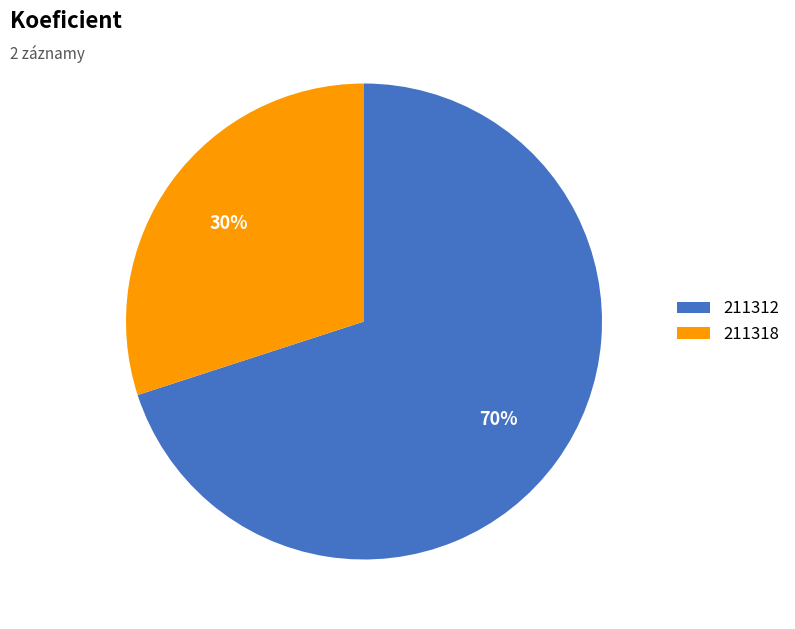

Approximately how many times larger is the value at 211312 compared to 211318?

2.3